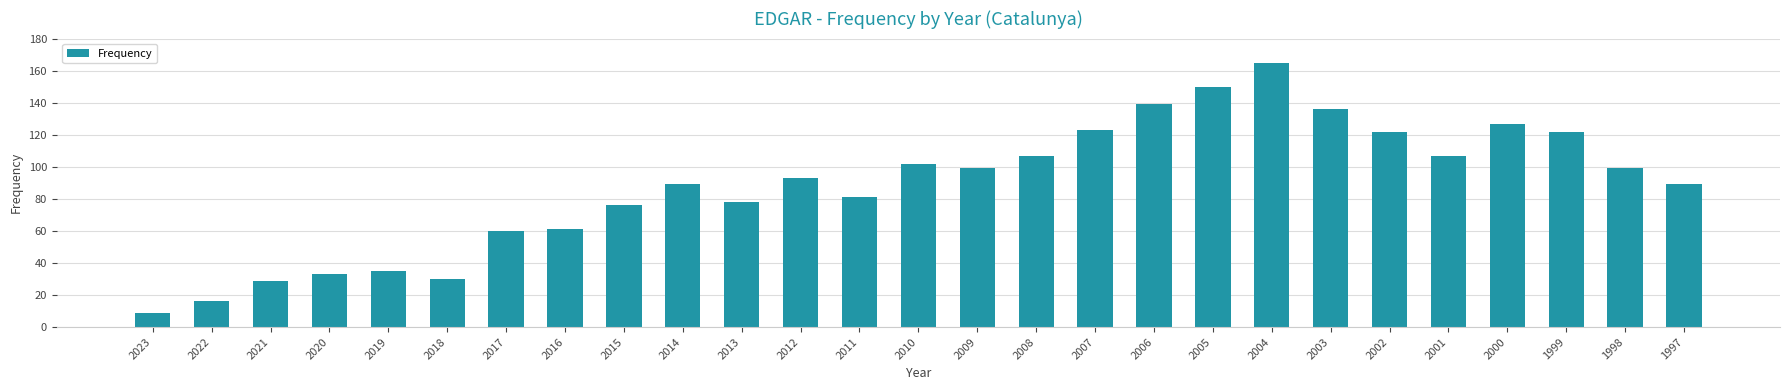

How many categories are shown in the chart?

27